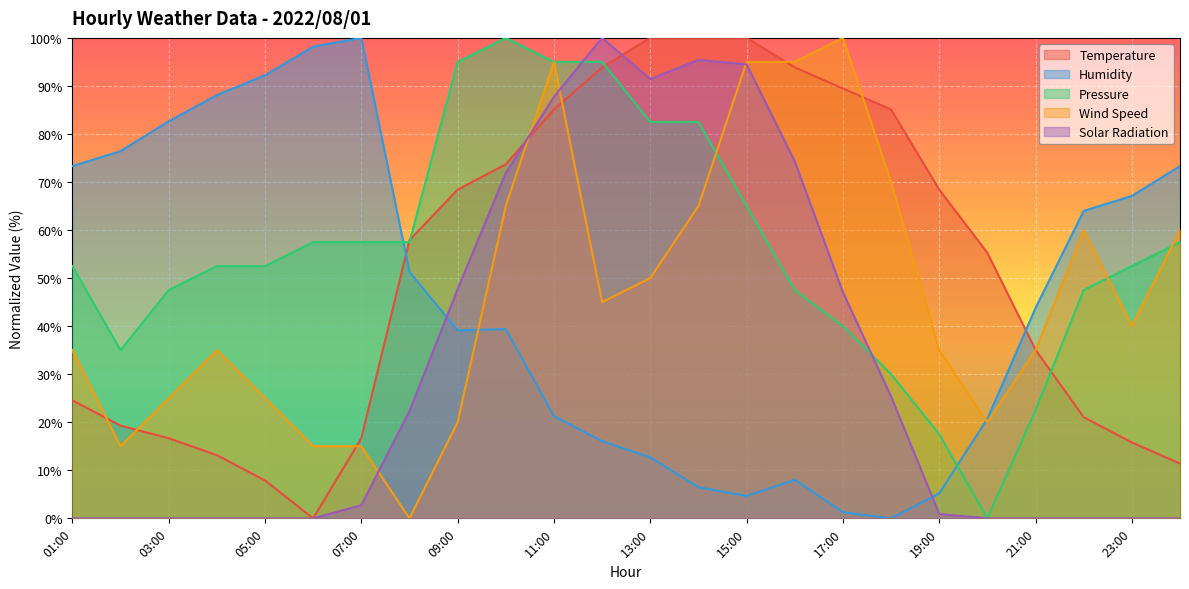

True or false: Solar Radiation has more than 2 interior local peaks.

False